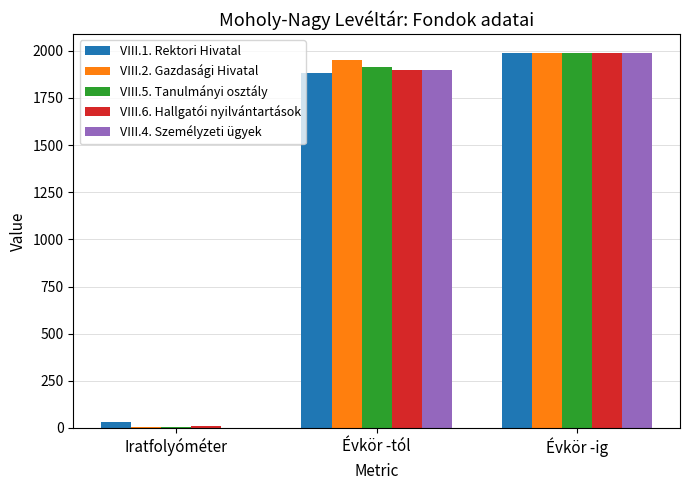

What are all the series names shown in the legend?

VIII.1. Rektori Hivatal, VIII.2. Gazdasági Hivatal, VIII.5. Tanulmányi osztály, VIII.6. Hallgatói nyilvántartások, VIII.4. Személyzeti ügyek